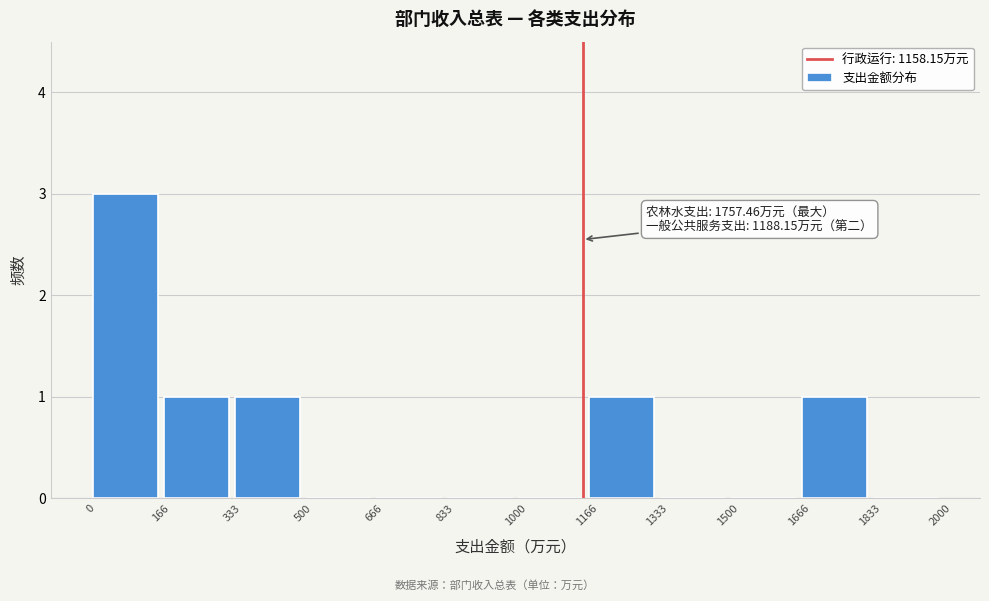

Over which range of the x-axis is the bar tallest?

0 to 166